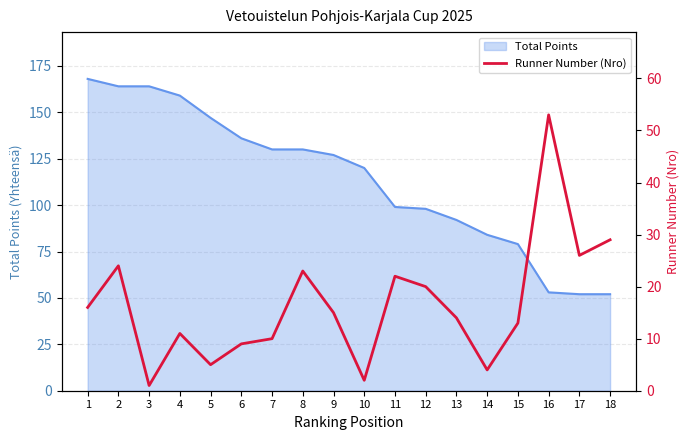

True or false: Total Points has a value of 28 at 14.

False